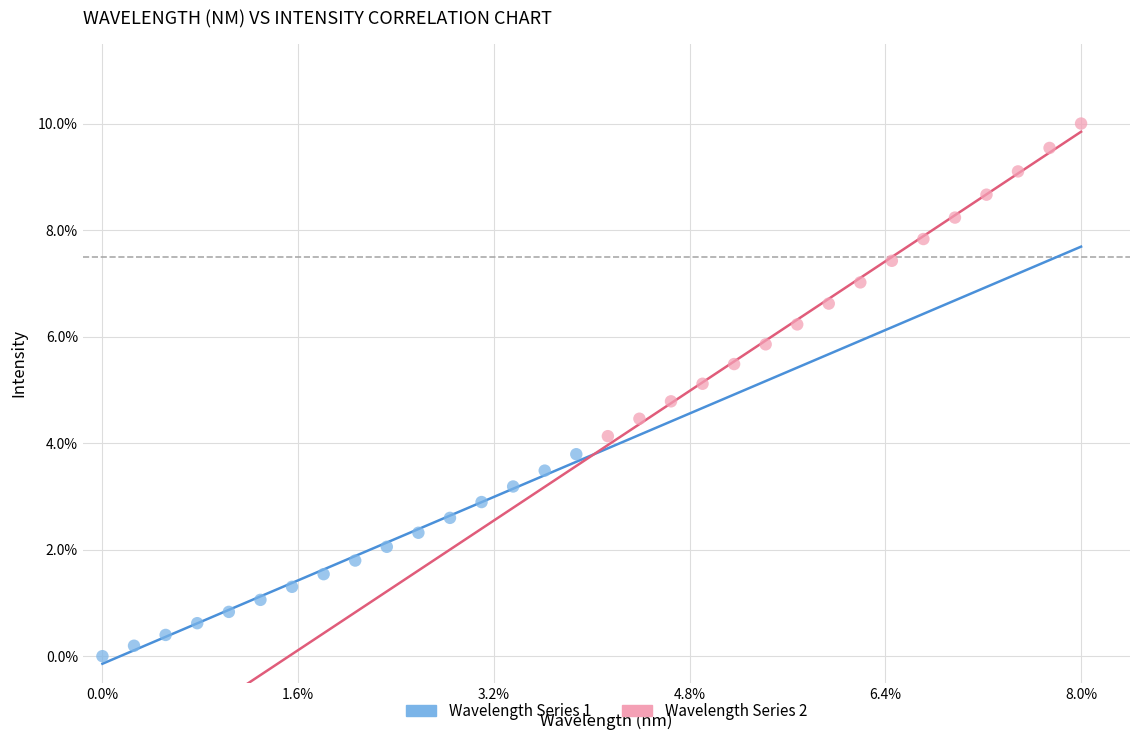

Which series contains the highest Y value?

Wavelength Series 2